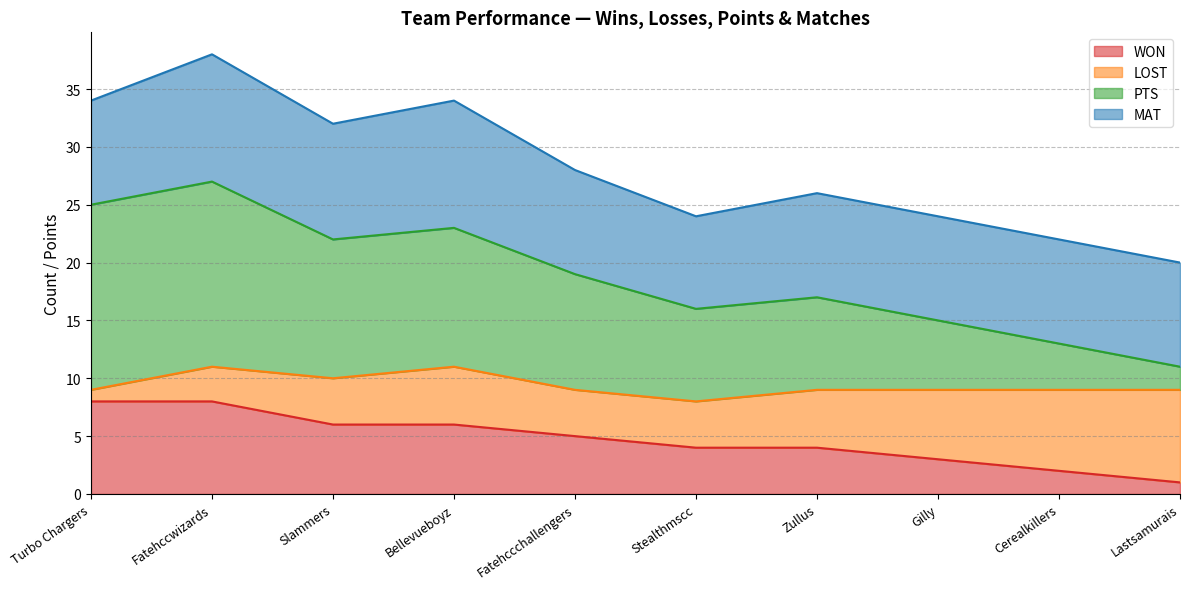

At which label does WON reach its minimum?

Lastsamurais